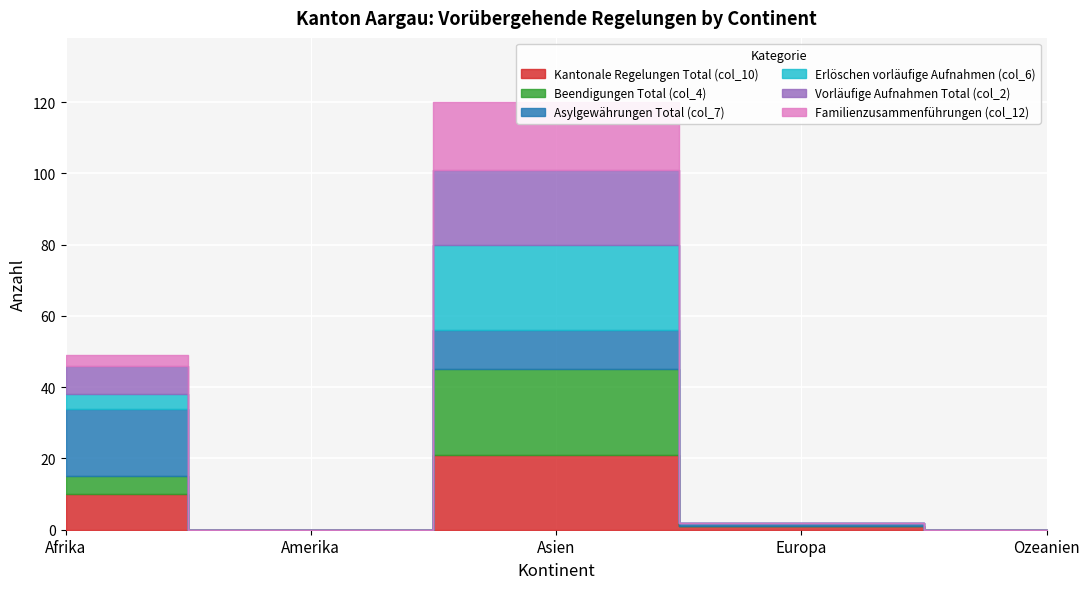

What is the greatest value displayed?

24